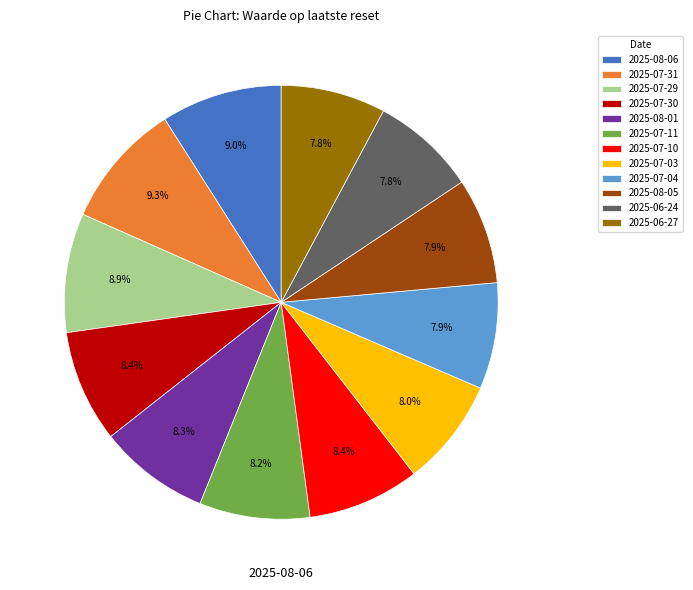

Combined, do 2025-07-31 and 2025-08-01 account for over 50%?

No